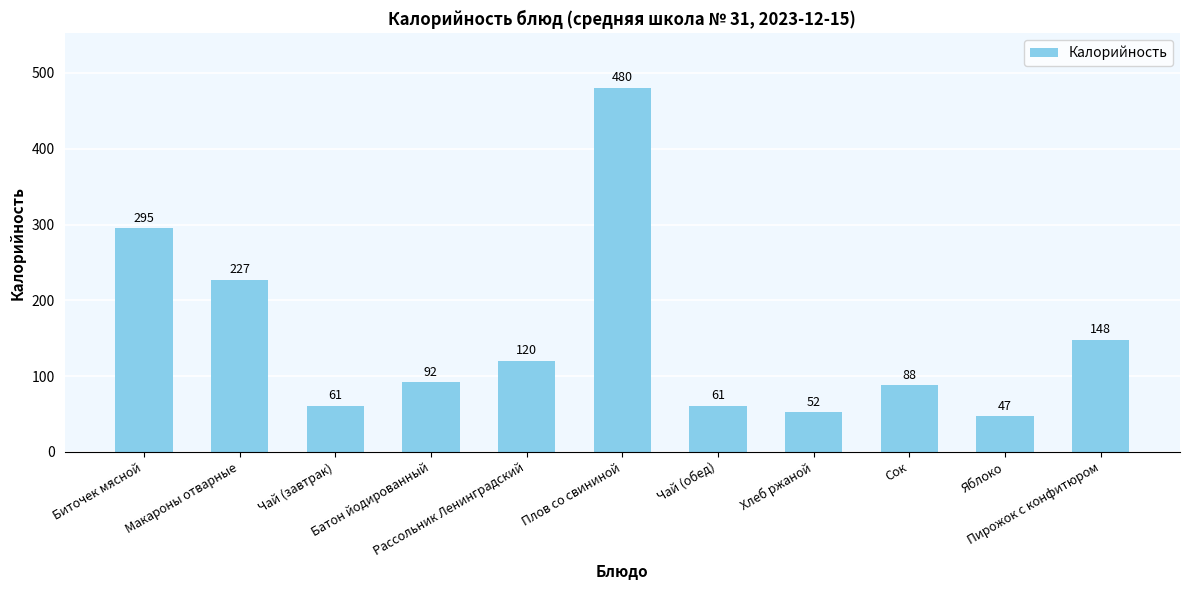

What is the greatest value displayed?

480